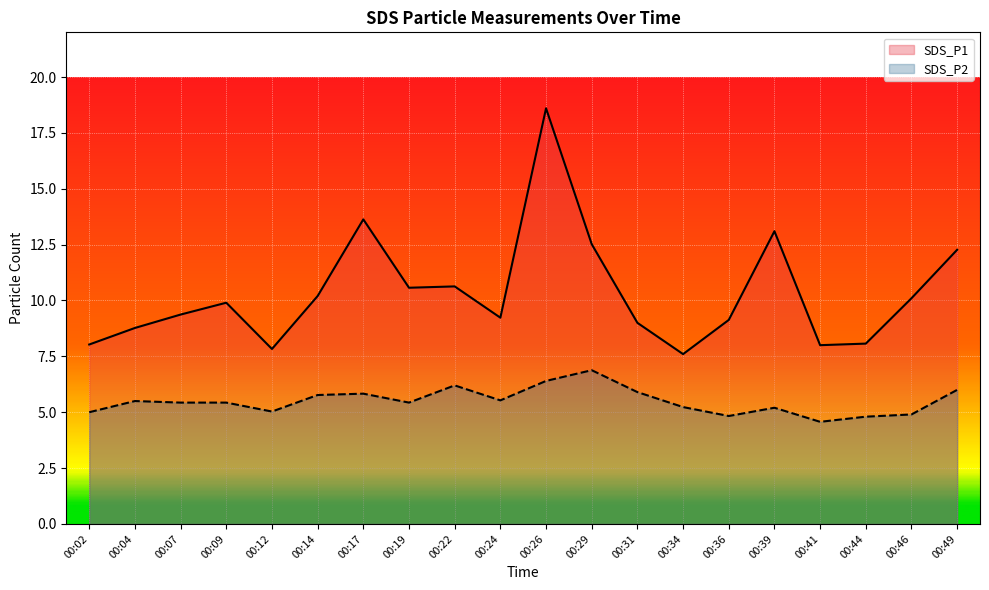

At which category does the chart reach its peak across all series?

00:26